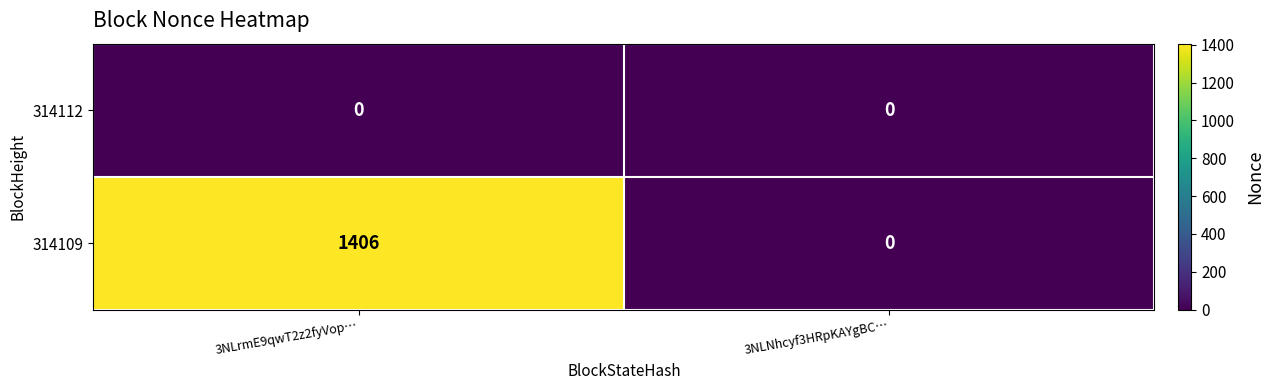

Count the number of categories in the chart.

2